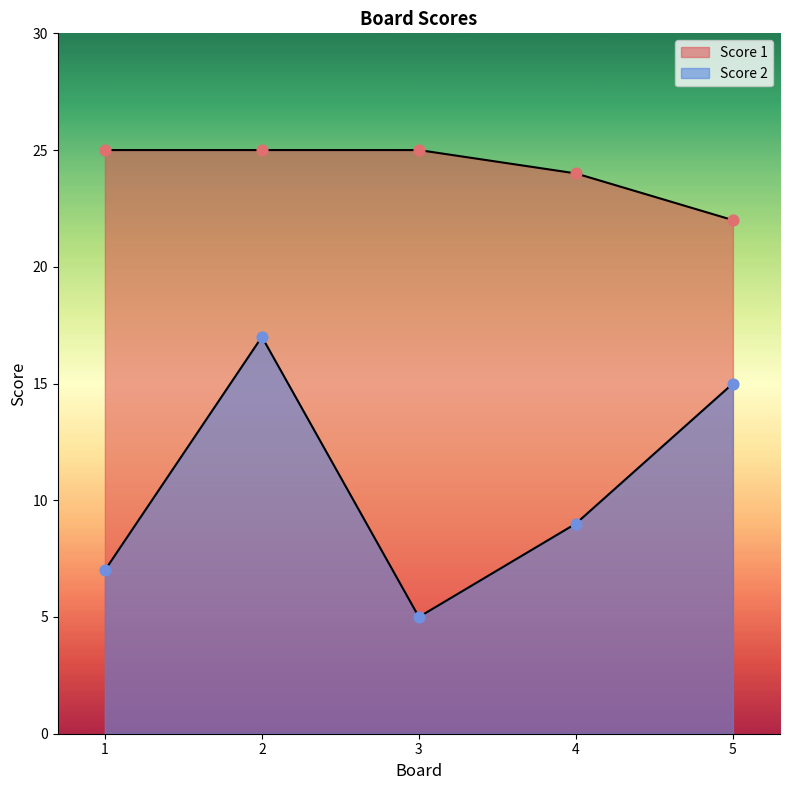

Which series contains the highest Y value?

Score 1